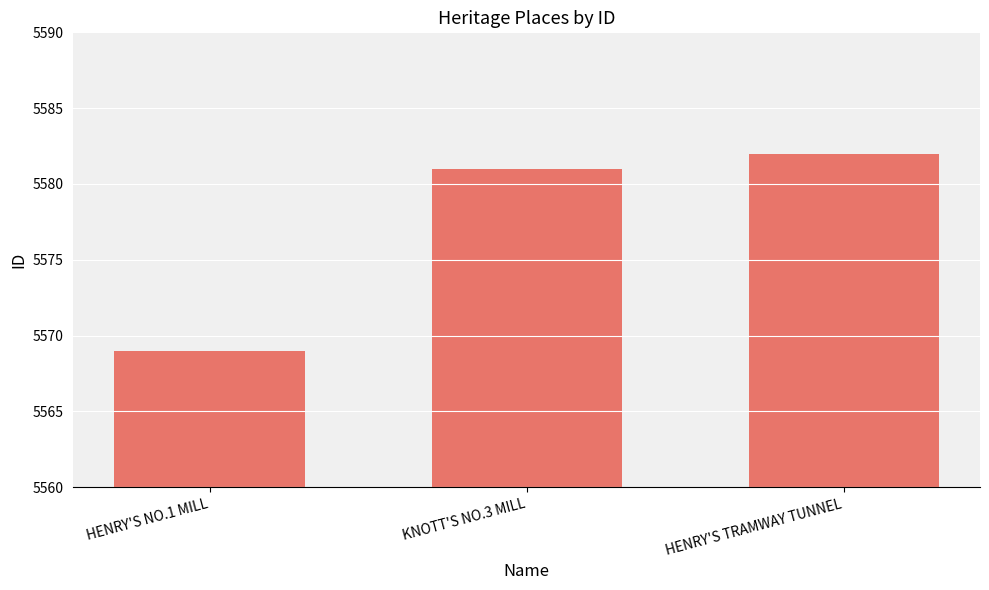

Reading right to left, what are all the values shown in this chart?

HENRY'S TRAMWAY TUNNEL=5582	KNOTT'S NO.3 MILL=5581	HENRY'S NO.1 MILL=5569